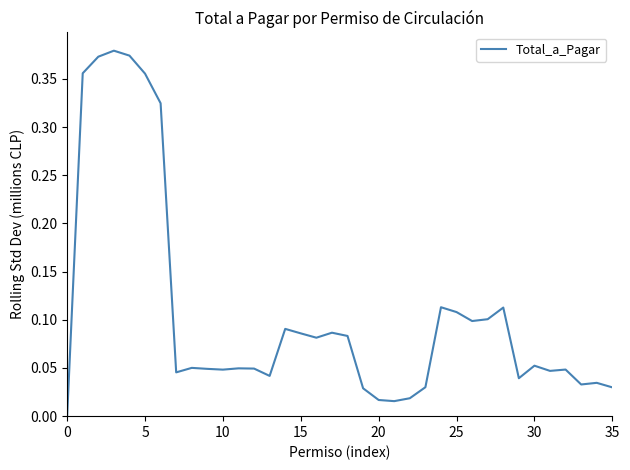

What is the sum of all values?

3.9